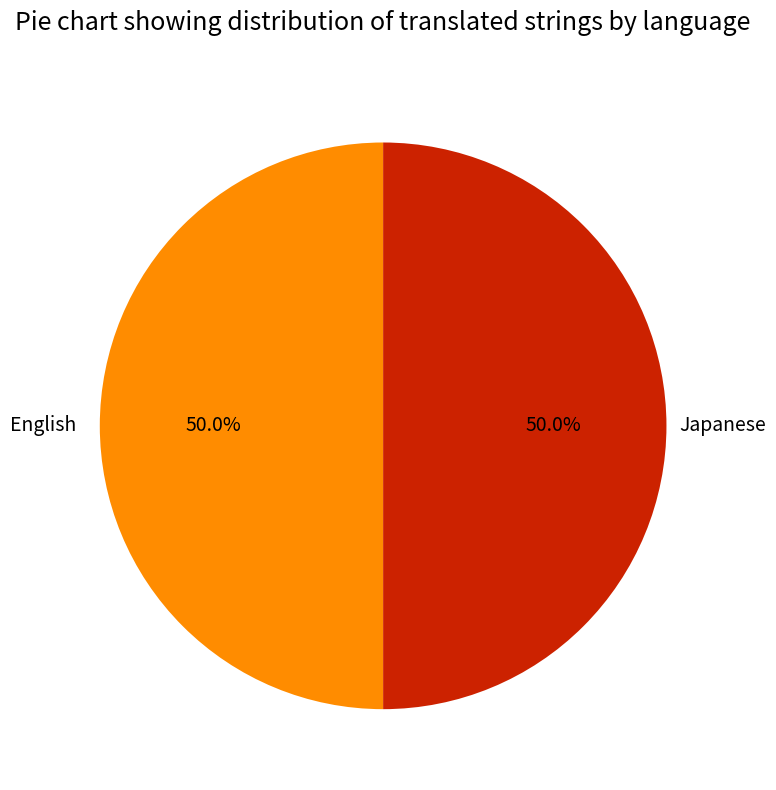

What is the ratio of the value at English to the value at Japanese?

1.0